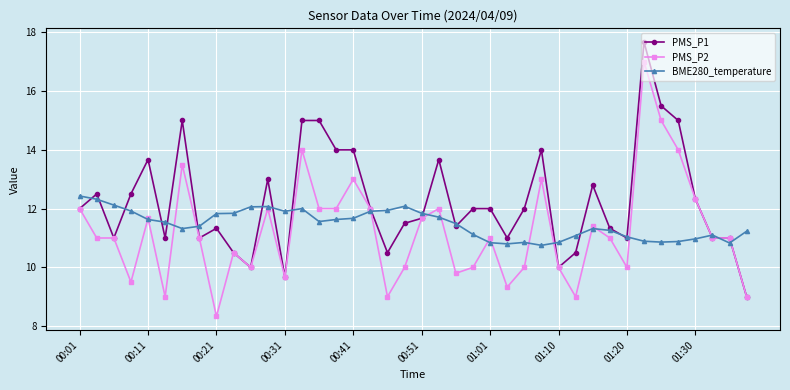

Which series has the largest total across all categories?

PMS_P1